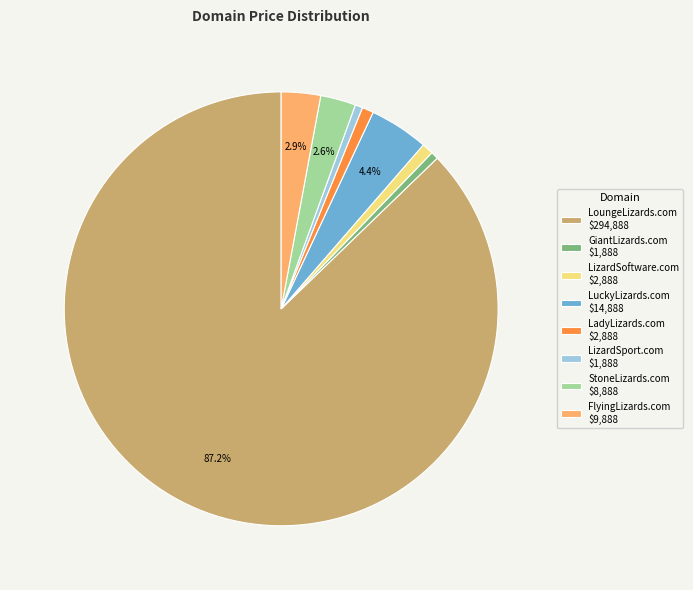

What is the ratio of the value at LuckyLizards.com to the value at LadyLizards.com?

5.2